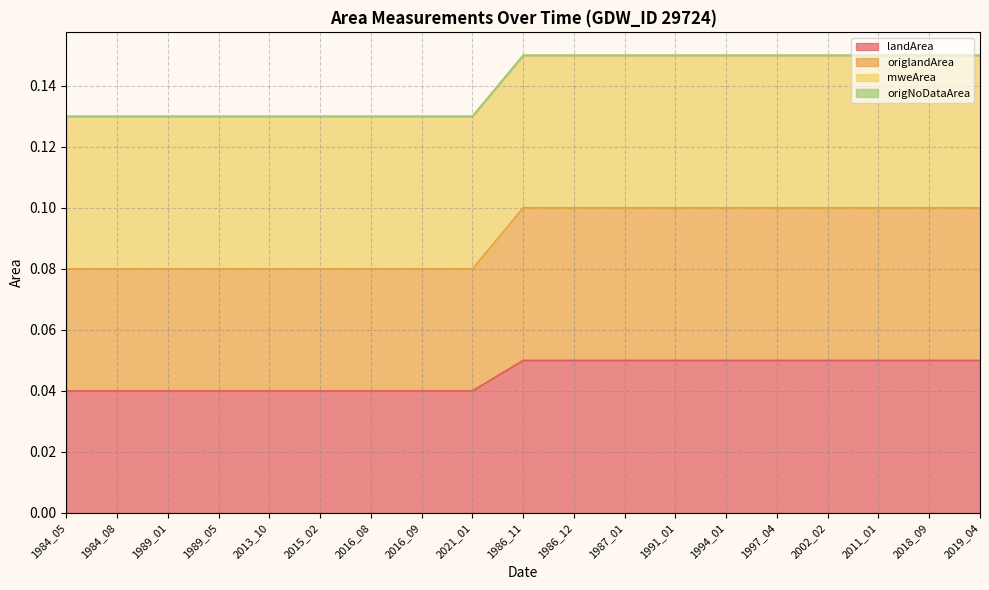

Does the chart have visible grid lines?

Yes